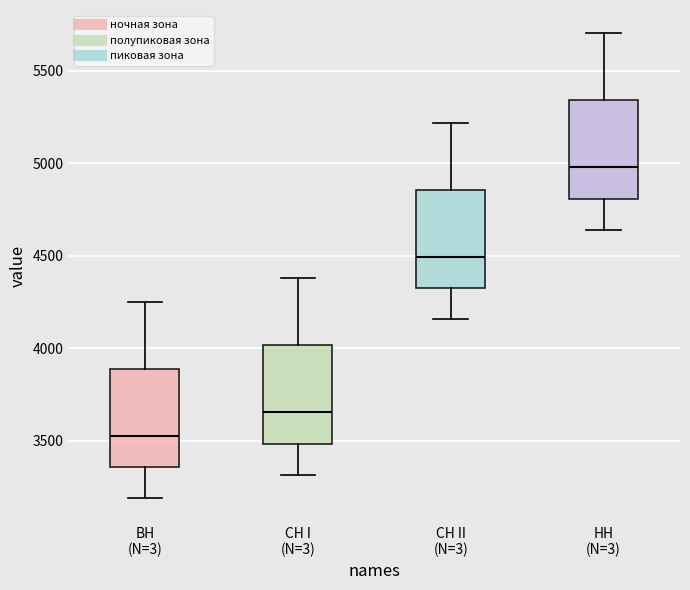

Reading left to right, read every box against the y-axis: the position of its median line, the range the box covers, and the ends of its whiskers. The values are not printed on the chart, so give them approximately, as read against the axis.

ВН (N=3): median 3550, box 3350 to 3900, whiskers 3200 to 4250
СН I (N=3): median 3650, box 3500 to 4000, whiskers 3300 to 4400
СН II (N=3): median 4500, box 4350 to 4850, whiskers 4150 to 5200
НН (N=3): median 5000, box 4800 to 5350, whiskers 4650 to 5700